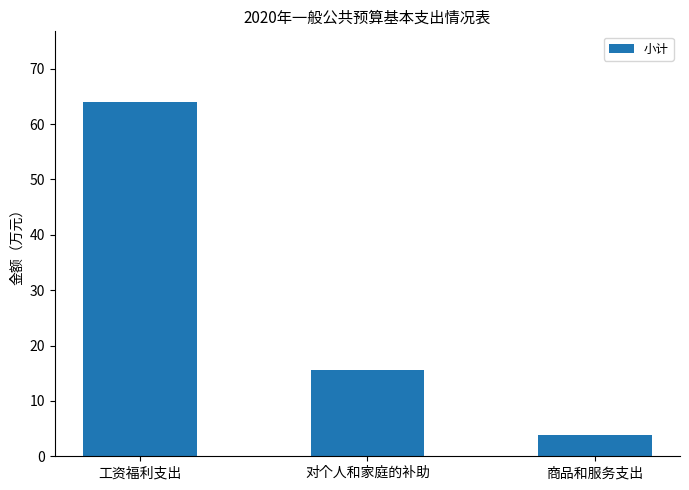

Reading left to right, list all the values displayed in this chart.

64.0	15.6	3.8